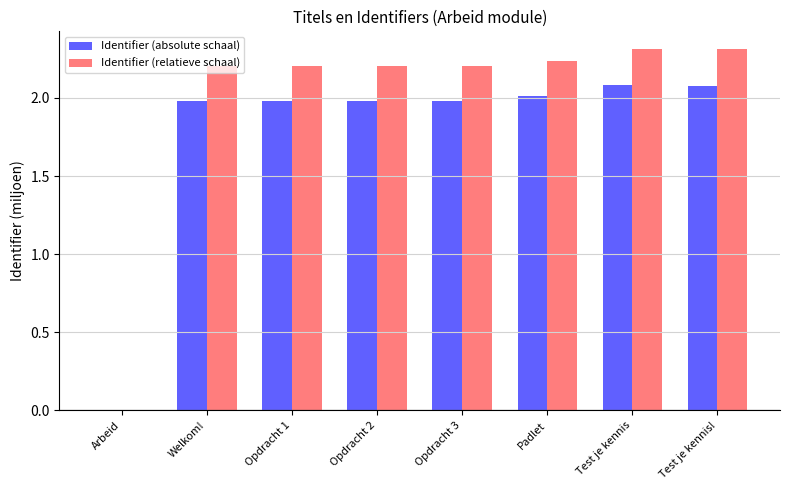

True or false: Identifier (absolute schaal) has a value of 3.3 at Opdracht 1.

False